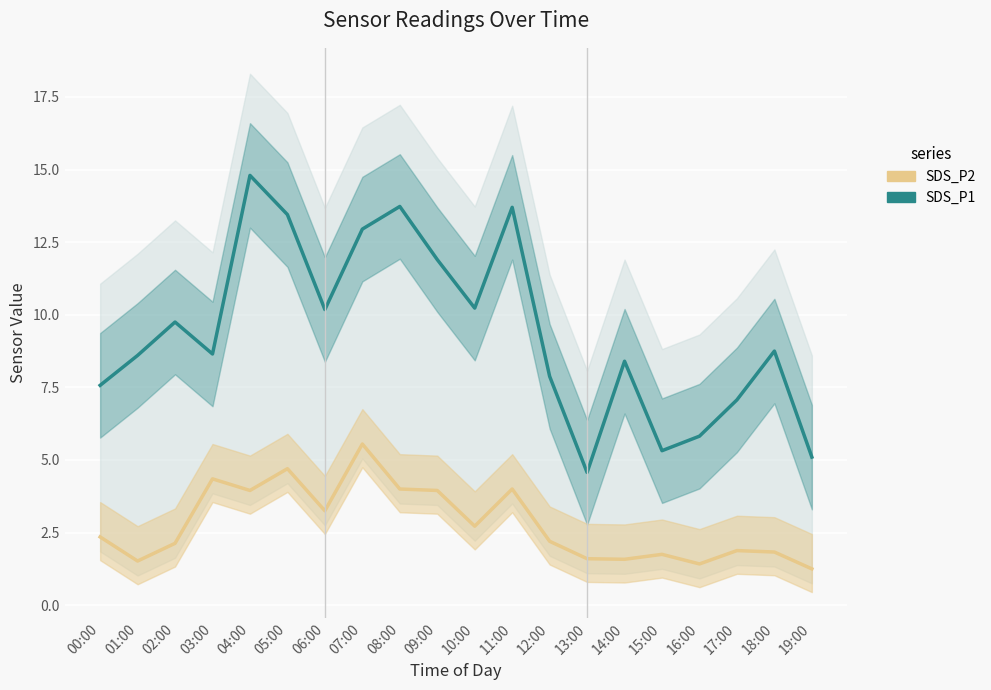

What is the difference between the highest and lowest values at 17:00?

5.2